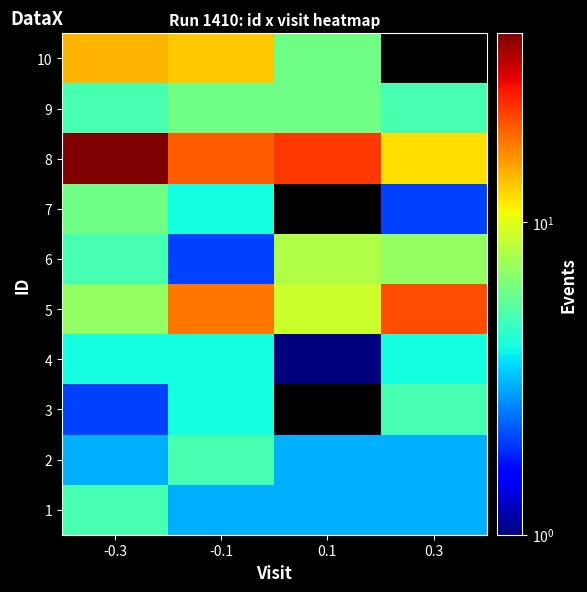

The value of 10 at 0.1 is 8.9. True or false?

False